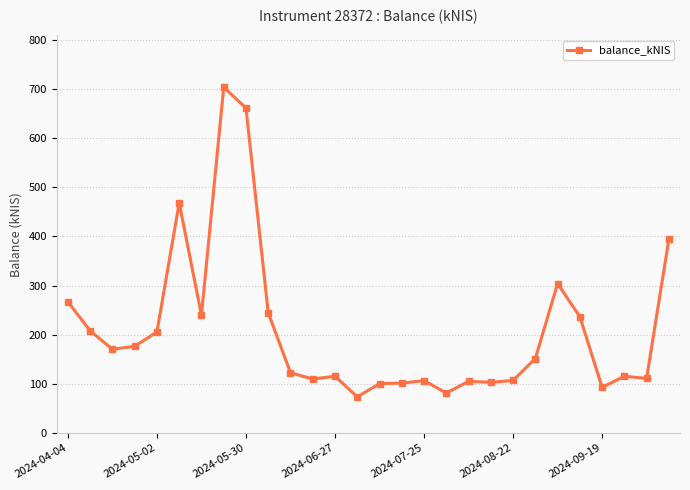

What is the smallest value displayed?

73.4